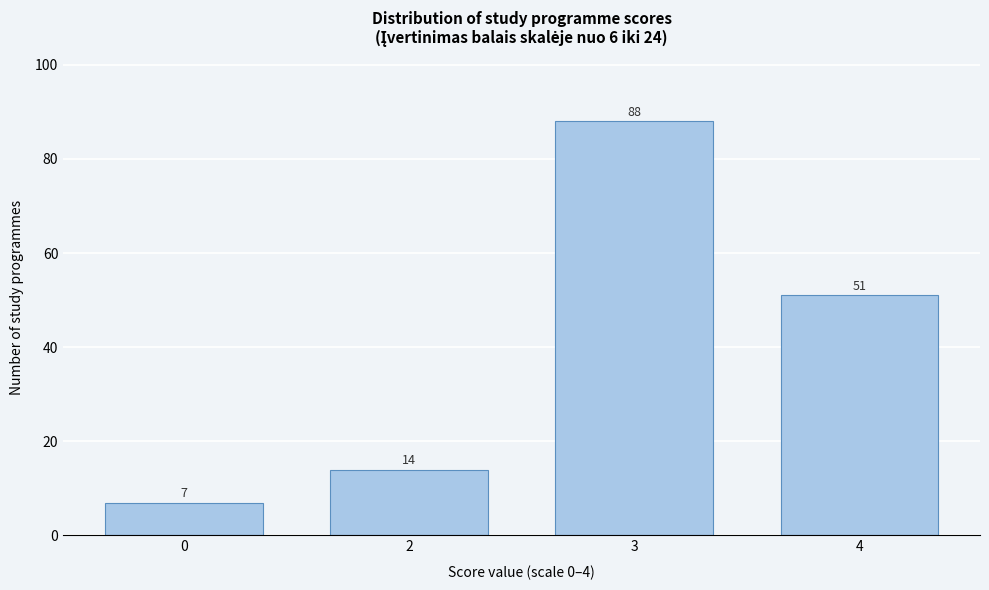

Reading left to right, extract all data points from this chart.

7	14	88	51